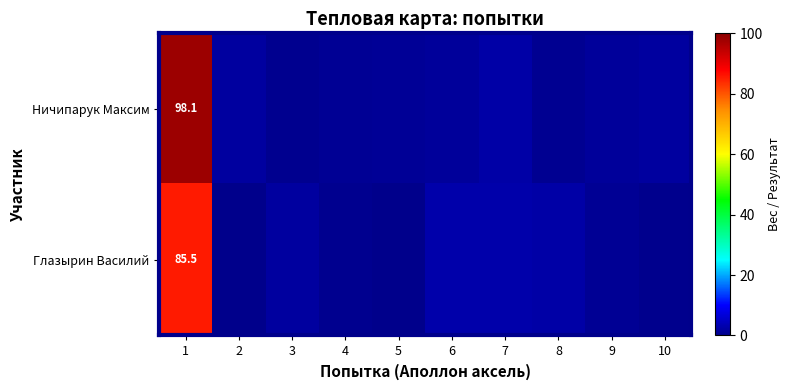

Which series has the largest range (max minus min)?

Ничипарук Максим